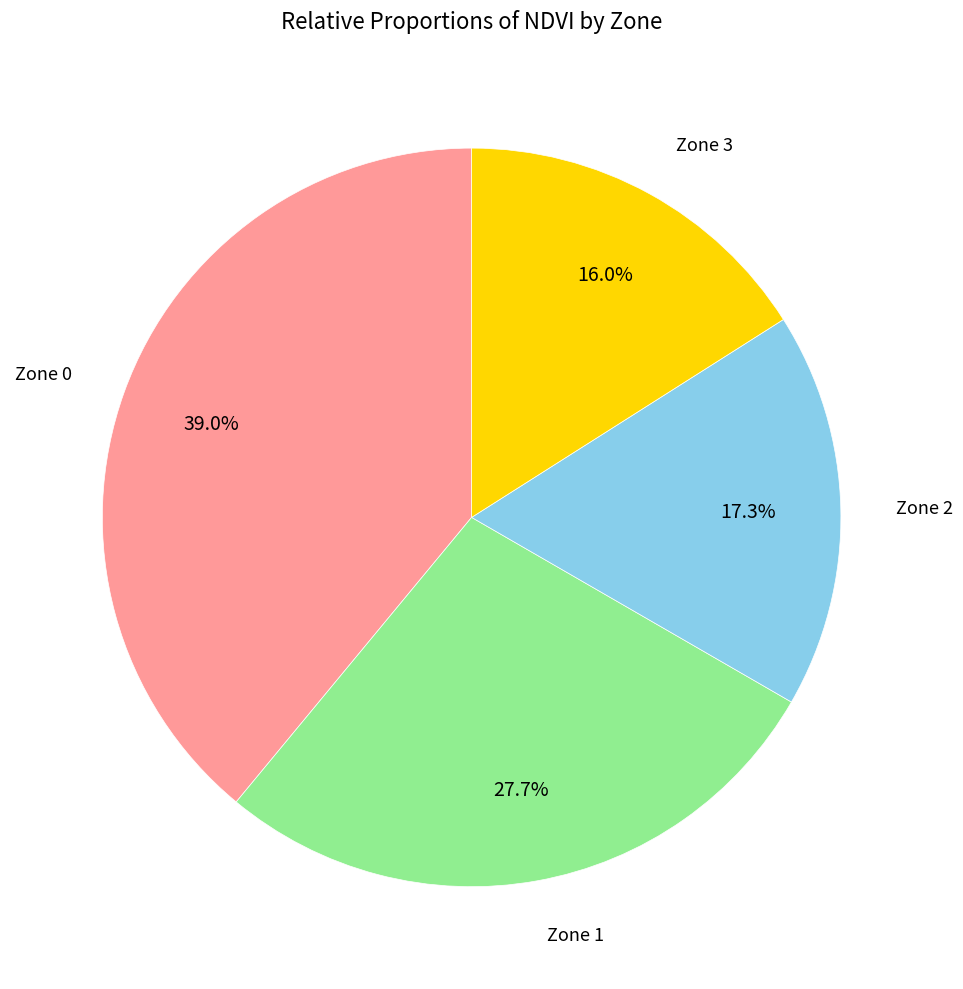

Is there a majority slice in this chart?

No